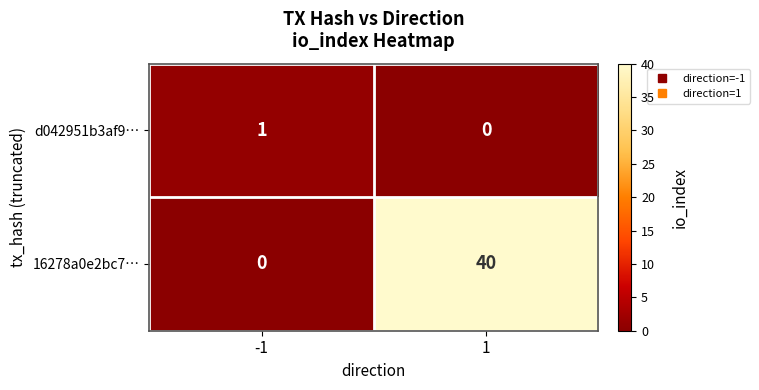

What is the difference between the maximum and minimum values in the 16278a0e2bc7… series?

40